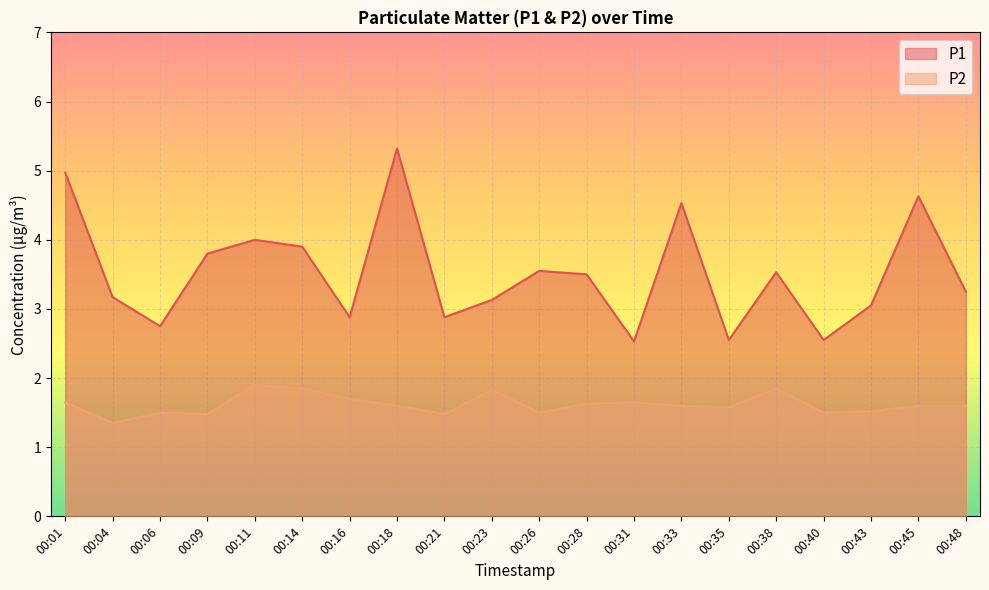

True or false: P2 has more than 0 points higher than both neighbors.

True